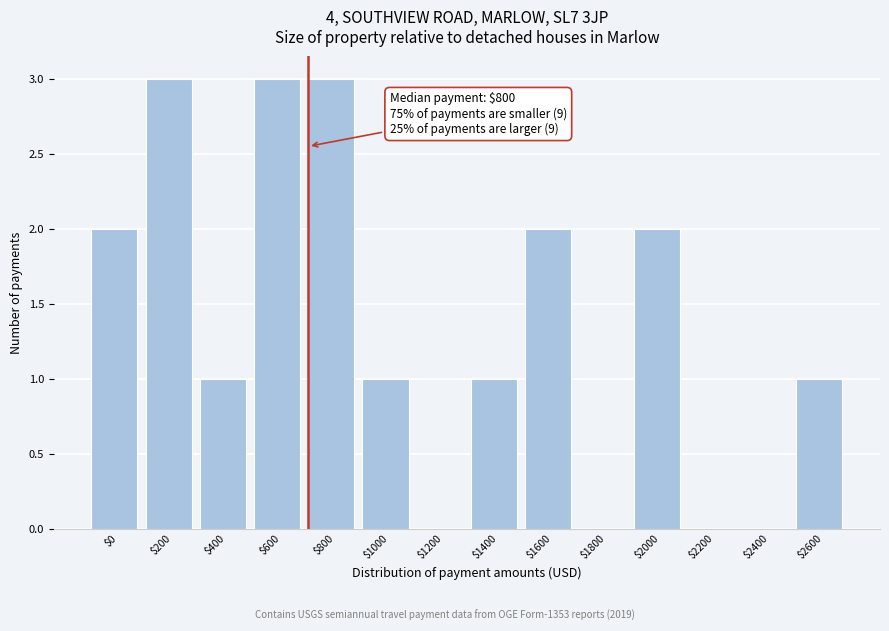

The chart shows a value of 0 at $1200. True or false?

True